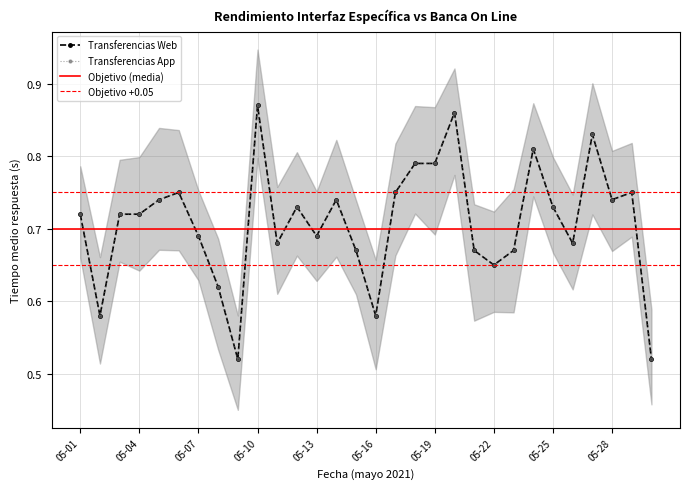

Where is the first local minimum for Transferencias Web?

05-02